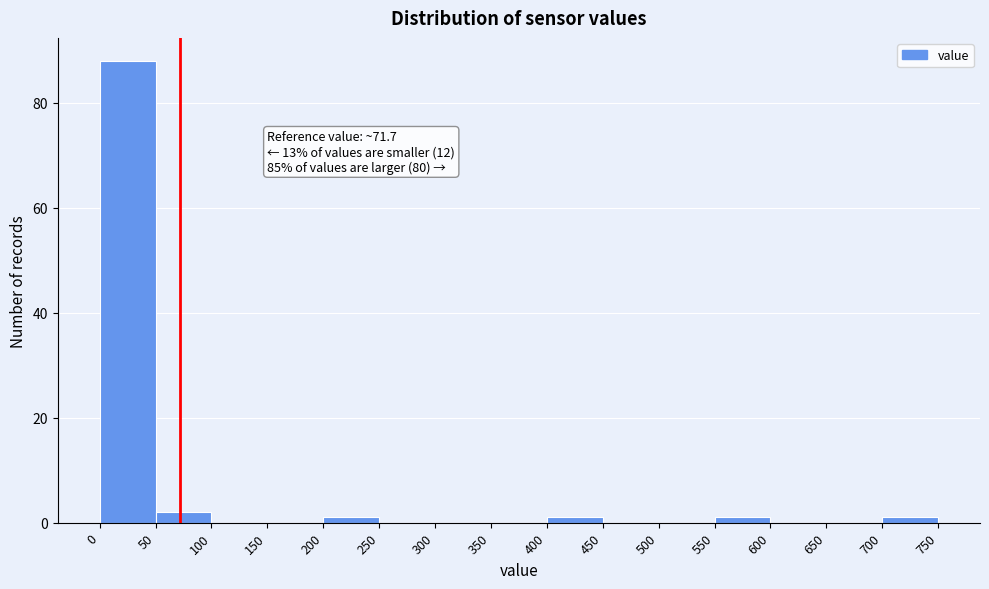

Over which range of the x-axis is the bar tallest?

0 to 50